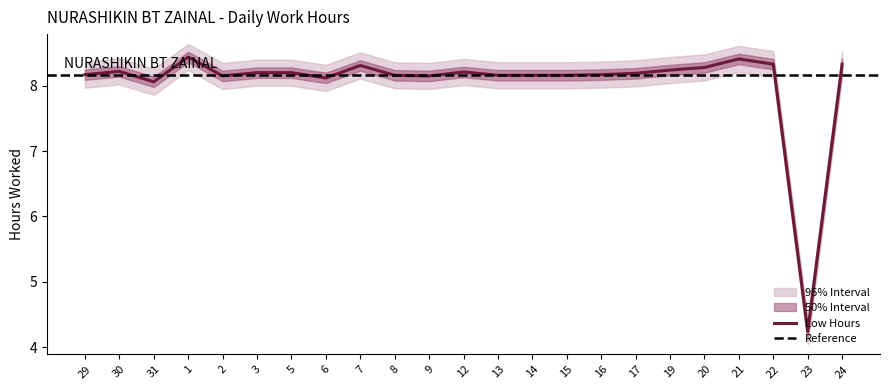

At which category does the chart reach its minimum across all series?

23